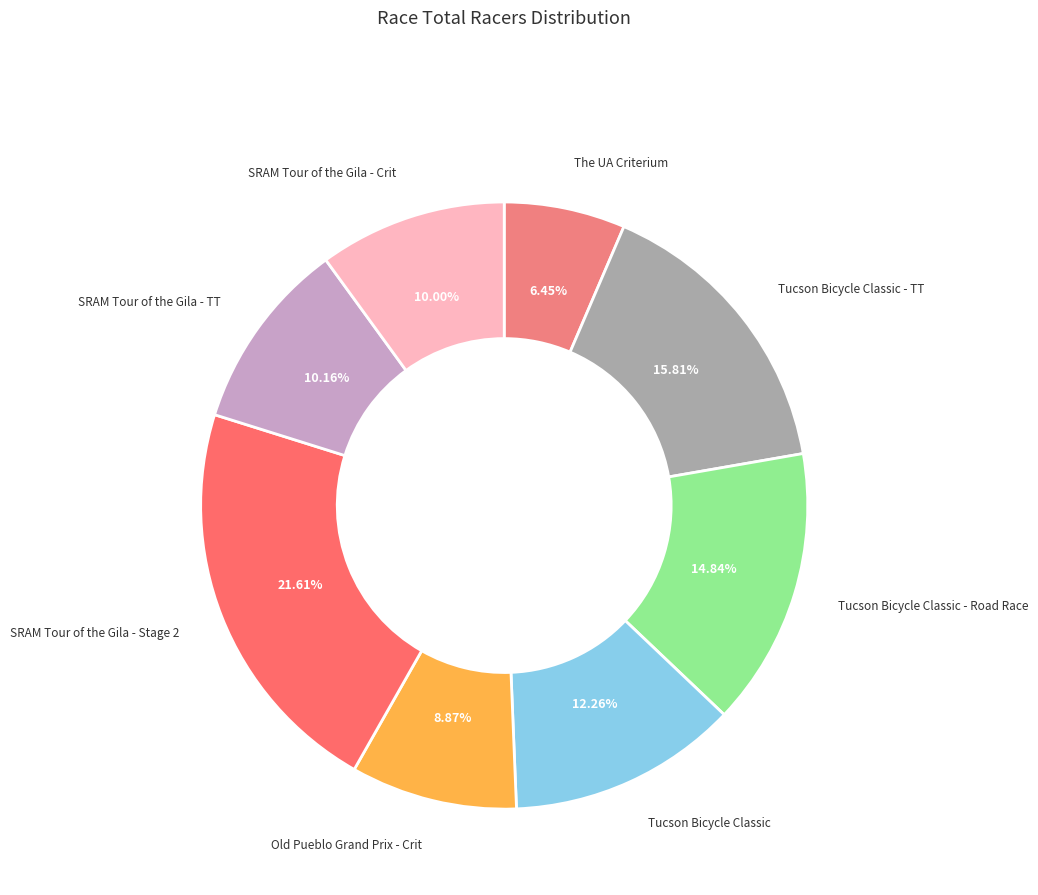

How many segments does this pie chart have?

8